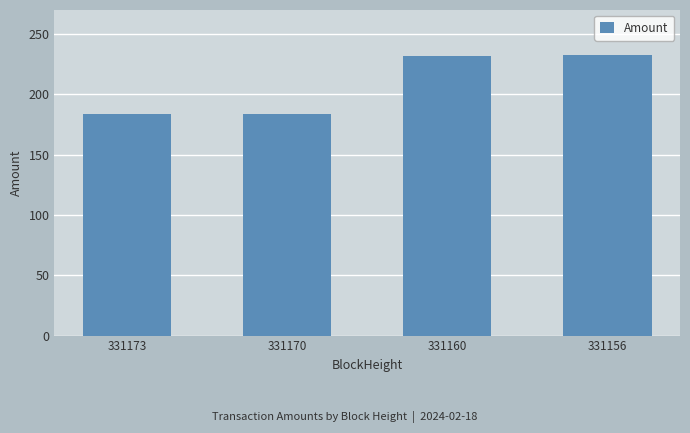

Which has a higher value, 331160 or 331170?

331160